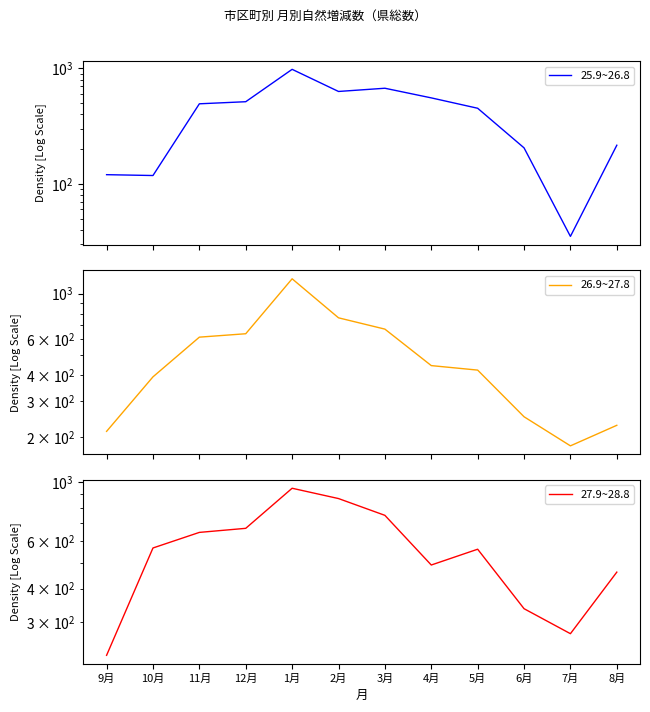

What is the total value across all series at 6月?

793